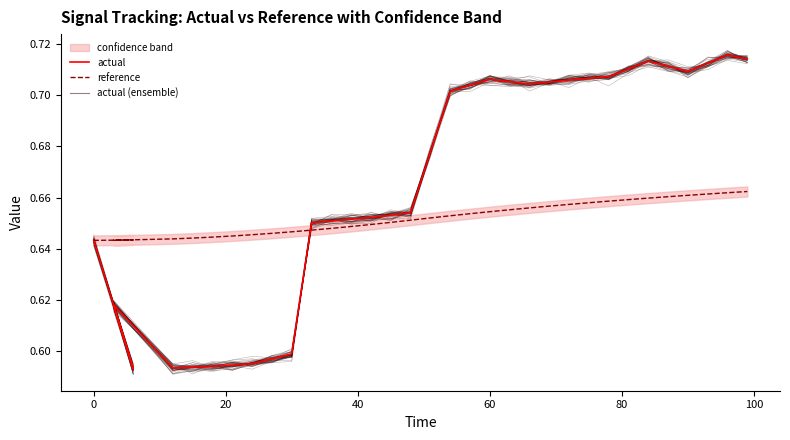

Is the value of reference at 120 greater than the value of actual at 22?

No